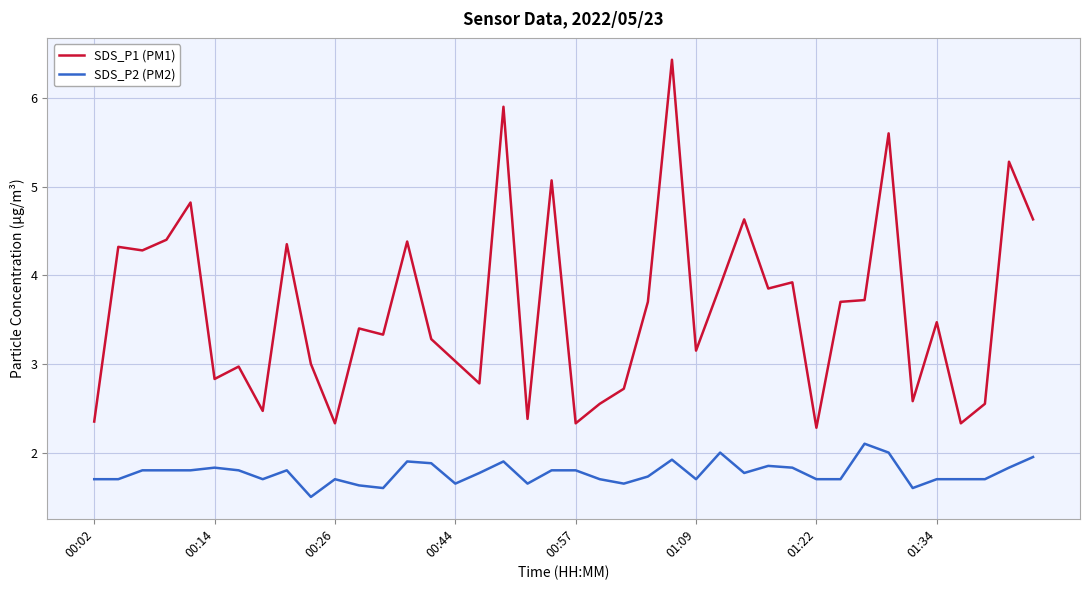

List the series in order of their peak value, highest first.

SDS_P1 (PM1), SDS_P2 (PM2)